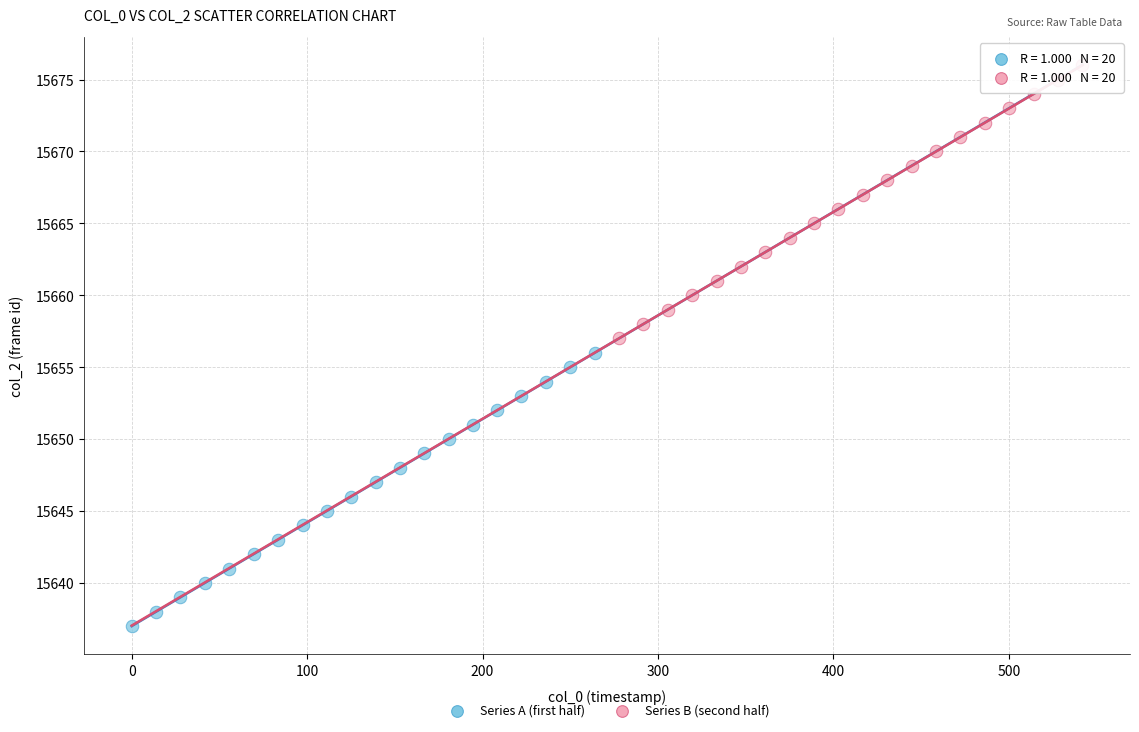

Which series reaches the minimum Y coordinate?

Series A (first half)